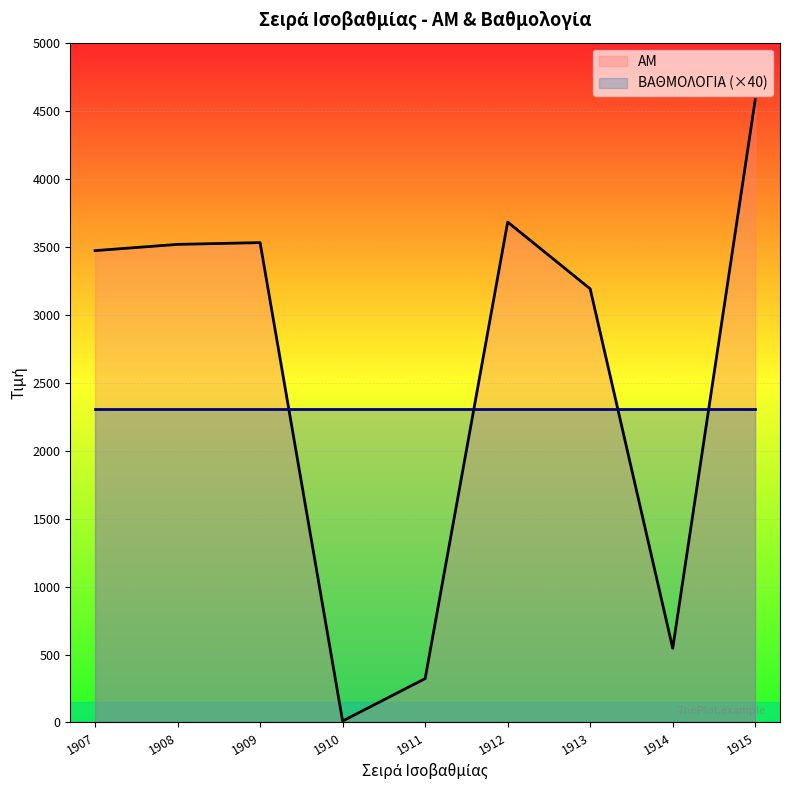

What is the change in value from 1909 to 1911?

-3206